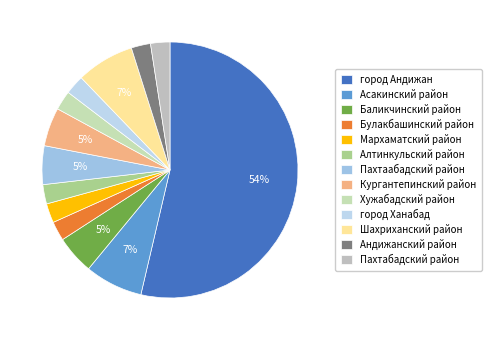

How many slices are in this pie chart?

13